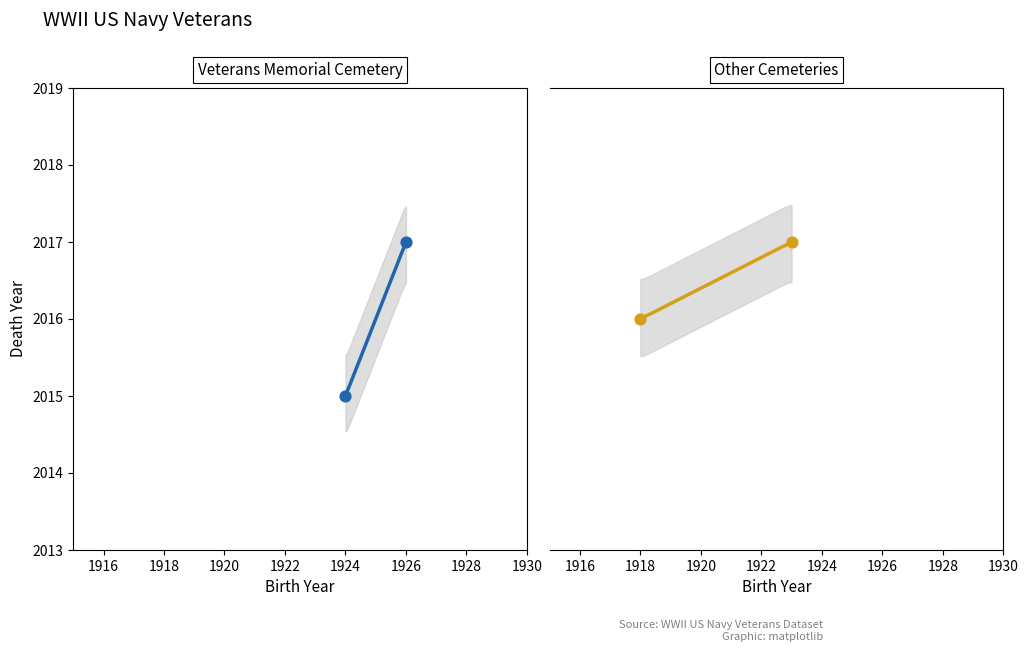

Which series contains the highest Y value?

Veterans Memorial Cemetery